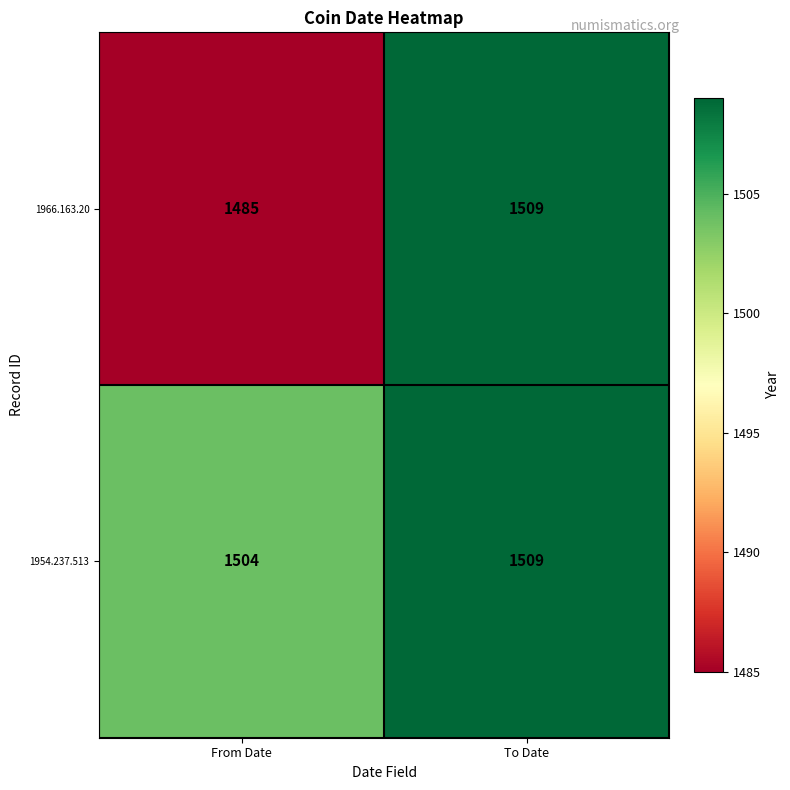

Which series changed the most between From Date and To Date?

1966.163.20